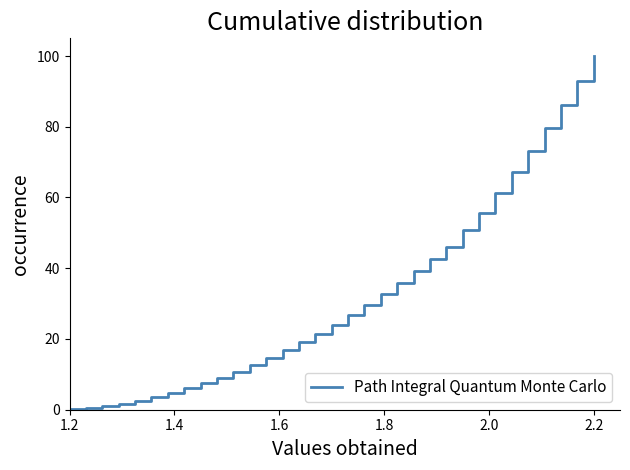

What is the difference between the maximum and minimum values?

99.9